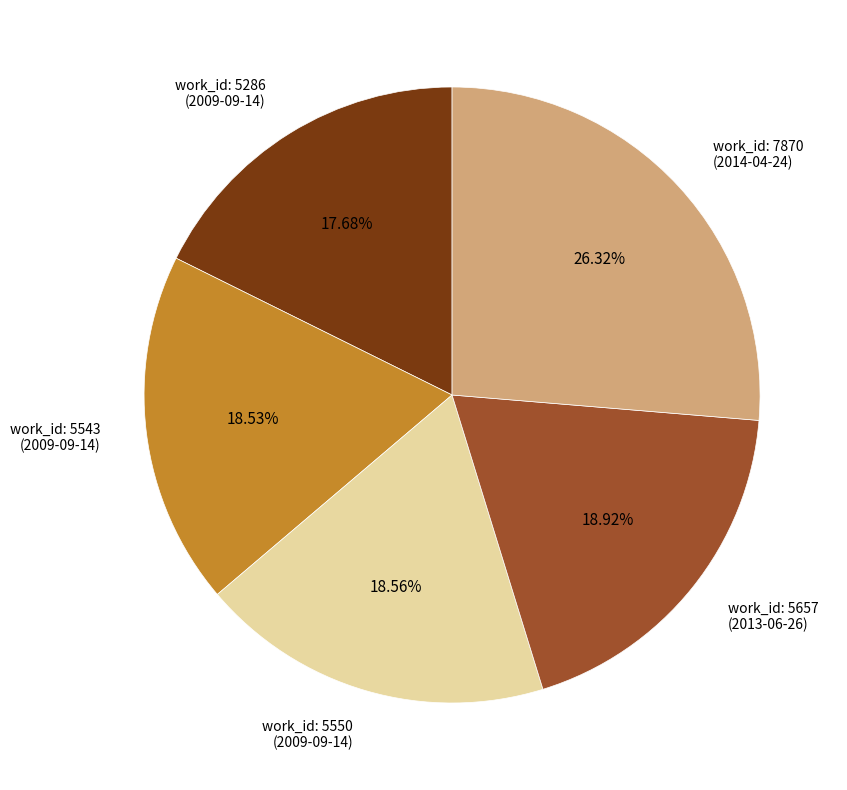

What is the largest slice in the pie chart?

work_id: 7870 (2014-04-24)